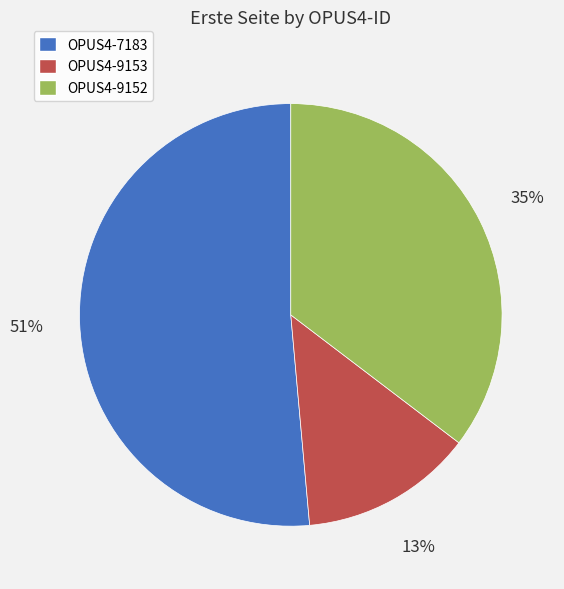

Which category has the biggest portion of the pie?

OPUS4-7183